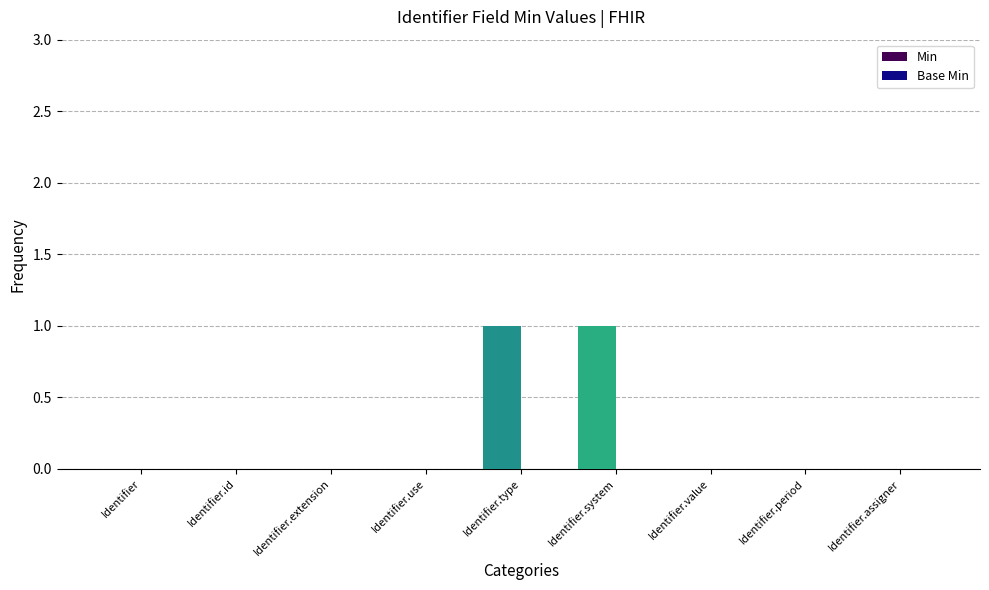

How many data points does each series have?

9